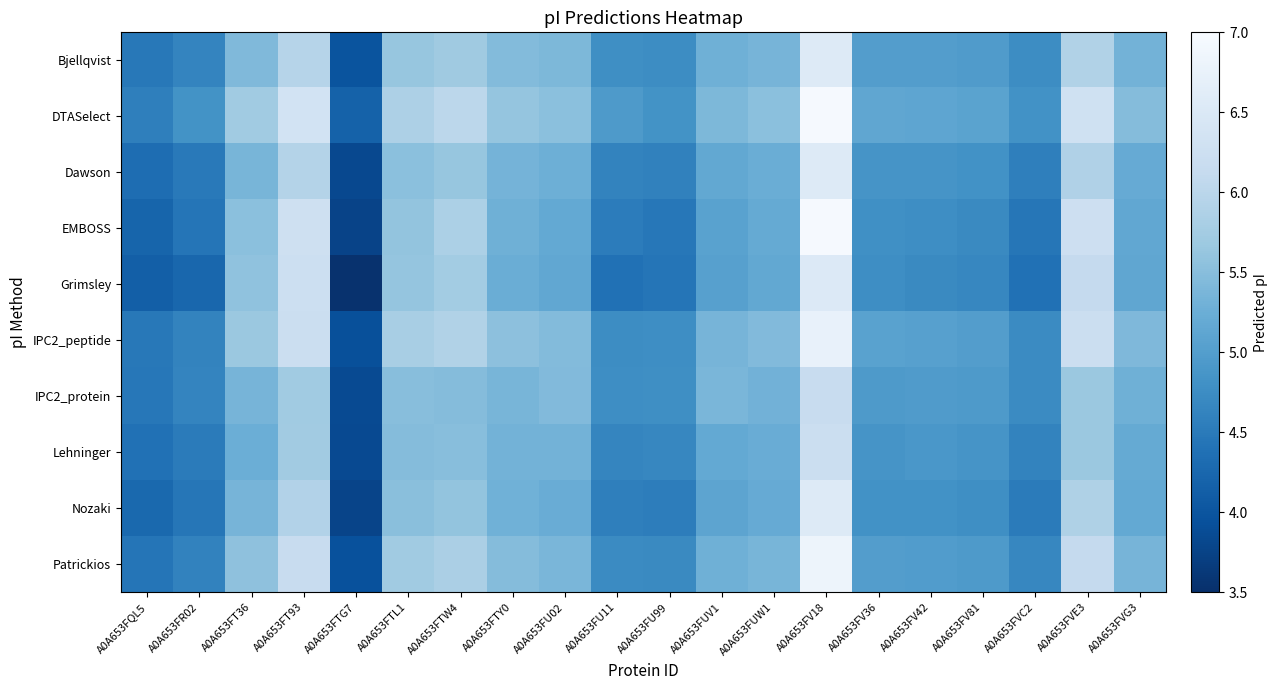

List the series in order of their peak value, lowest first.

IPC2_protein, Lehninger, Grimsley, Bjellqvist, Dawson, Nozaki, IPC2_peptide, Patrickios, DTASelect, EMBOSS